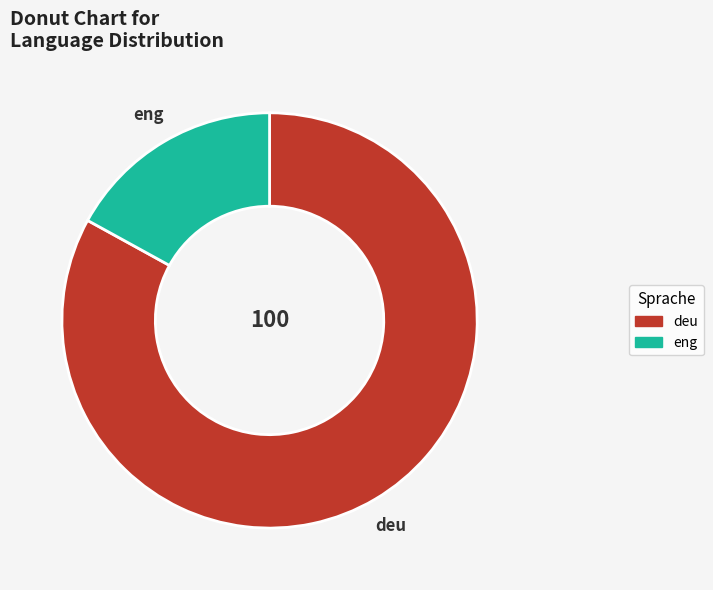

Do deu and eng together represent more than half of the pie?

Yes